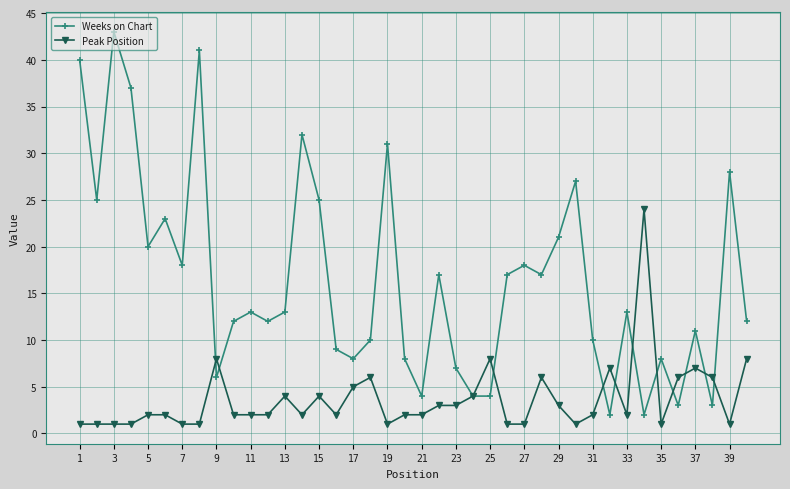

What is the sum of all Weeks on Chart values?

654